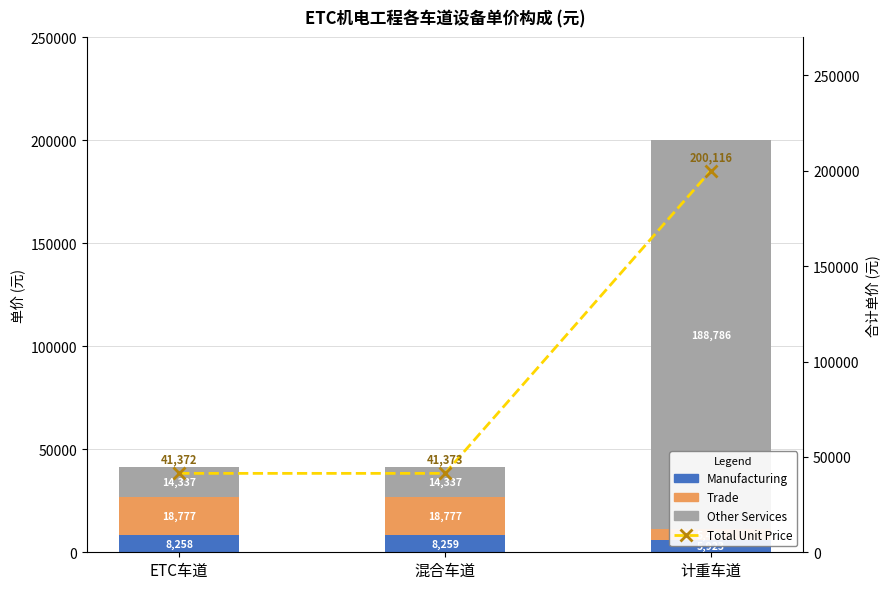

Are the bars horizontal?

No